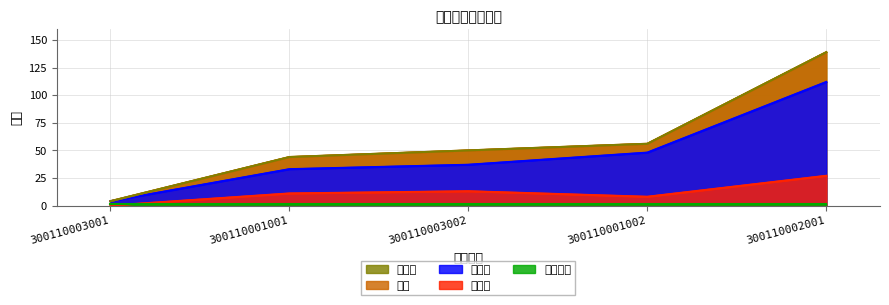

What is the total value across all series at 300110002001?

417